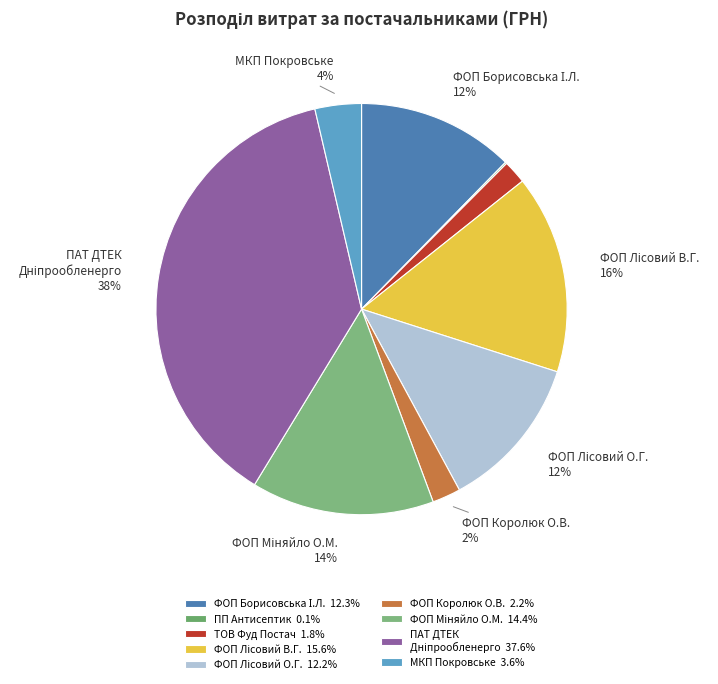

What is the largest slice in the pie chart?

ПАТ "ДТЕК Дніпрообленерго"